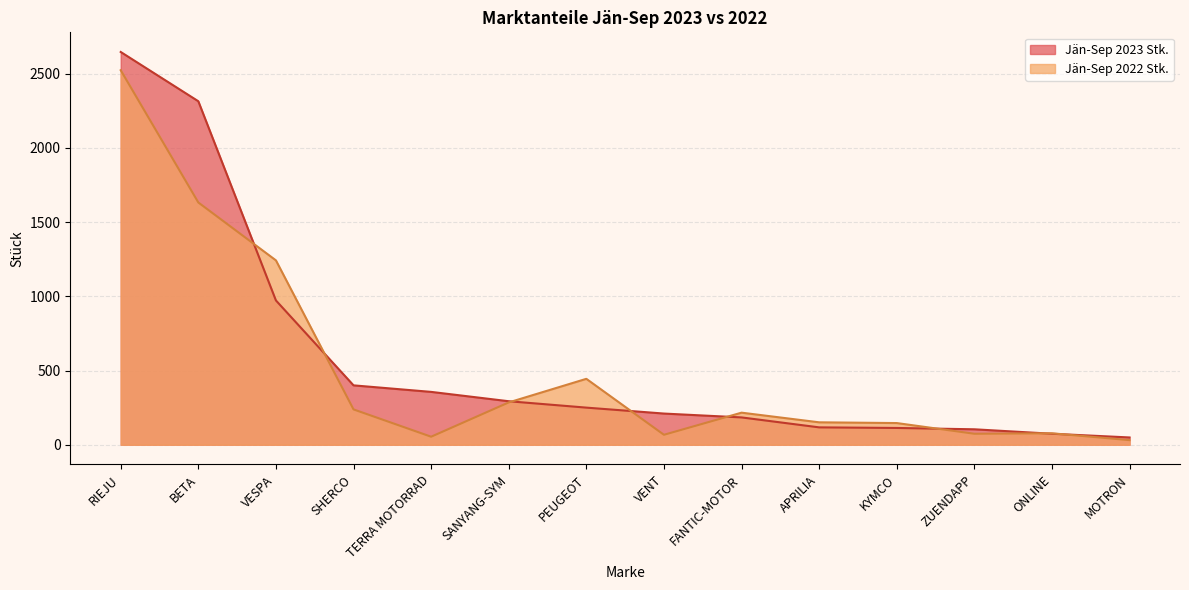

Which category has the highest value across all series?

RIEJU